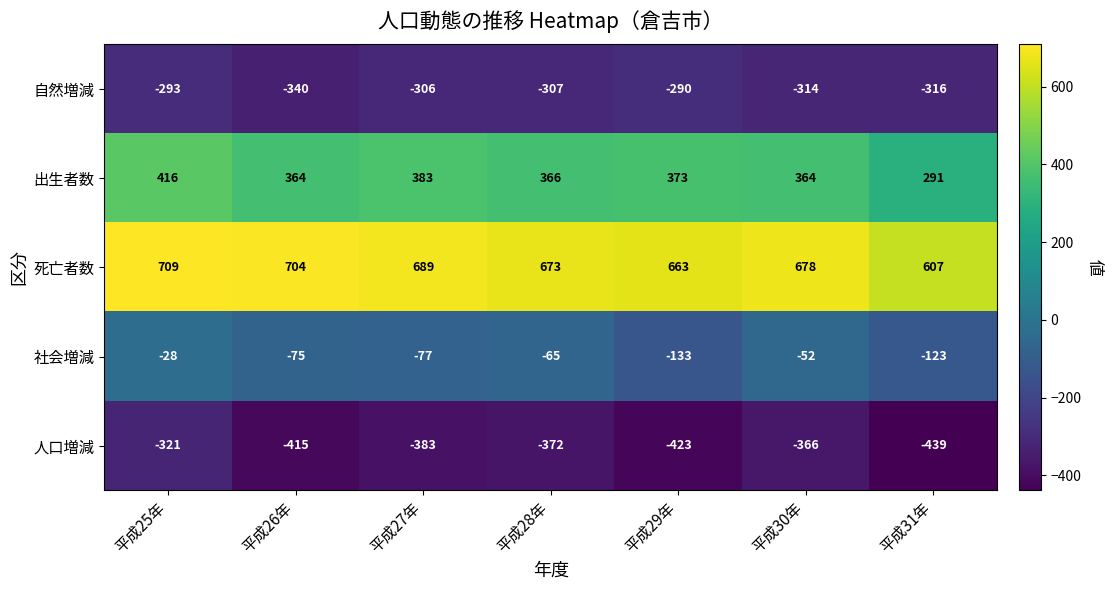

At how many categories does at least one series exceed 324?

7